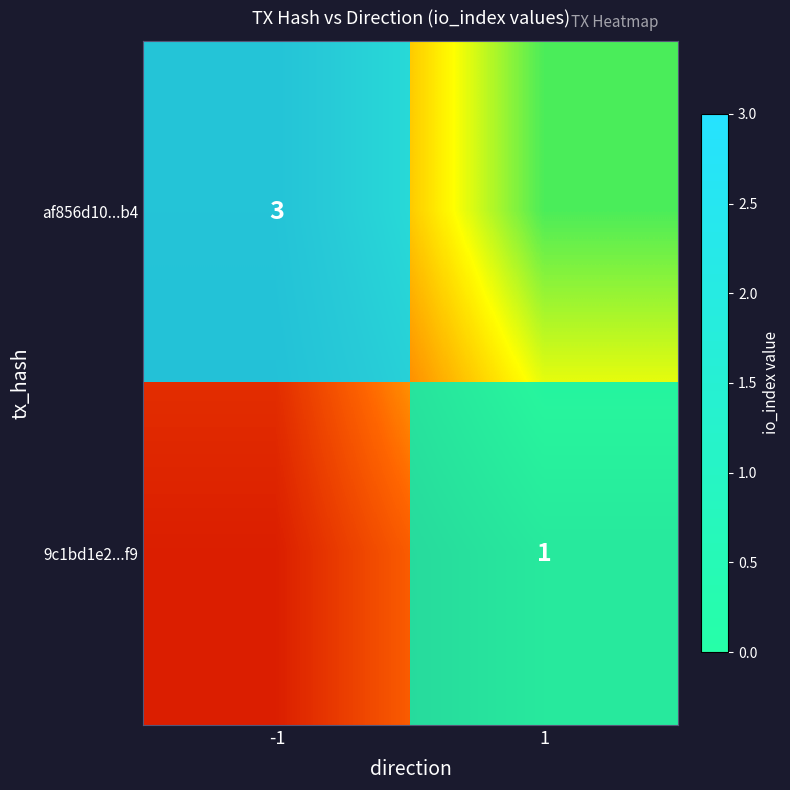

At how many categories does at least one series exceed 0?

2